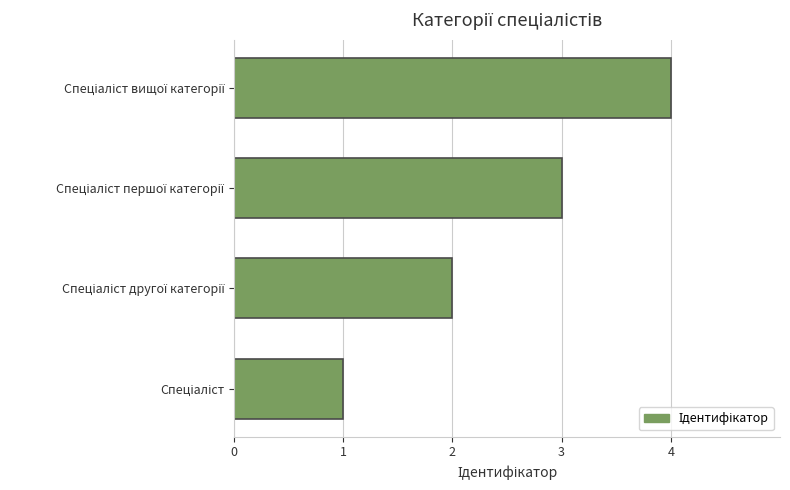

What is the maximum value shown in the chart?

4